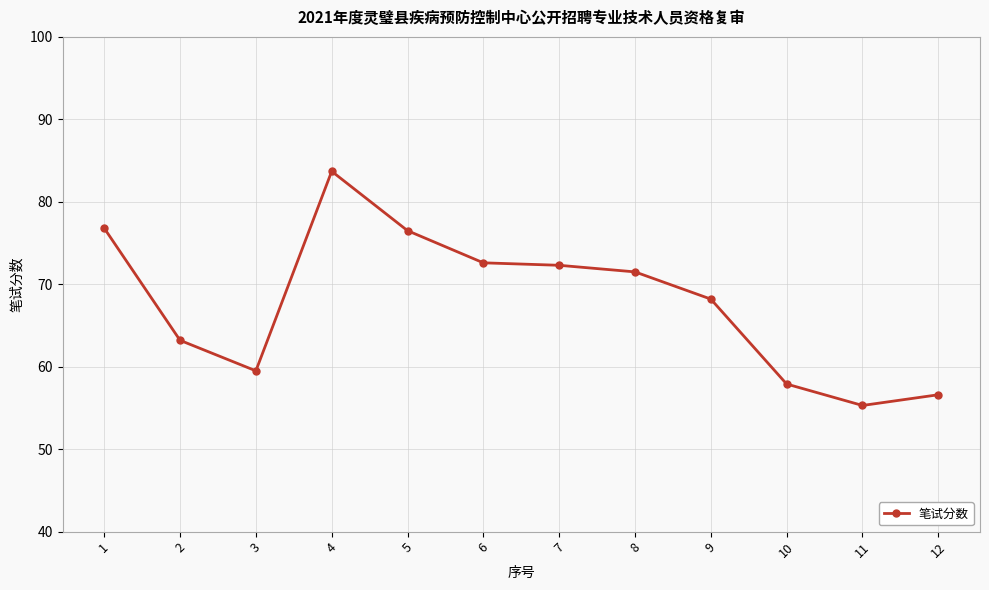

How many lines are shown in the chart?

1